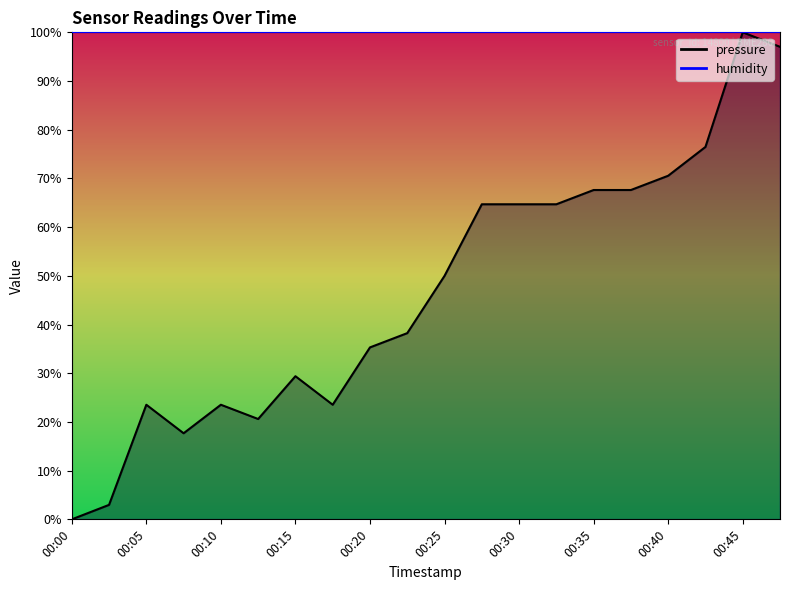

True or false: the data has more than 1 interior local peaks.

True